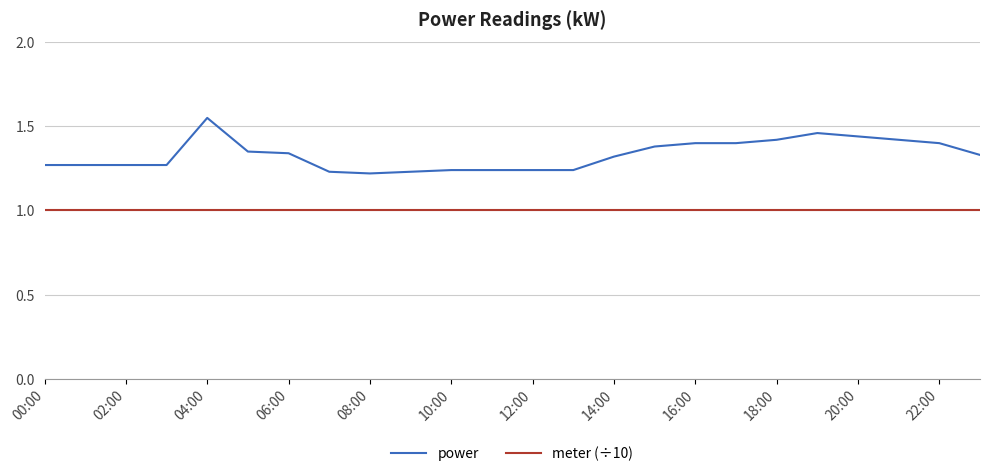

At how many categories does at least one series exceed 1?

24